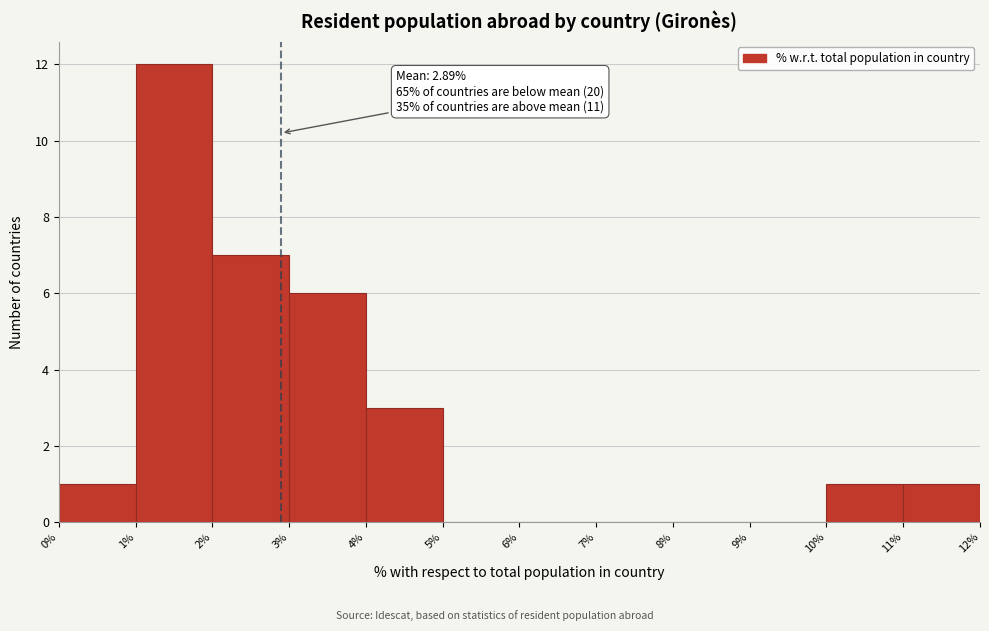

Which range on the x-axis has the tallest bar?

1% to 2%